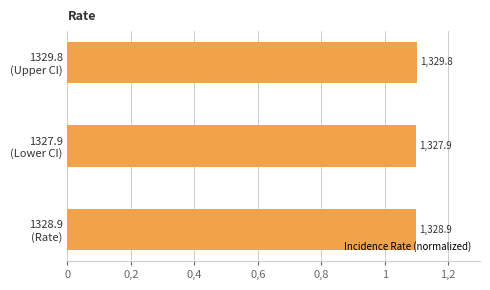

Are the bars horizontal?

Yes